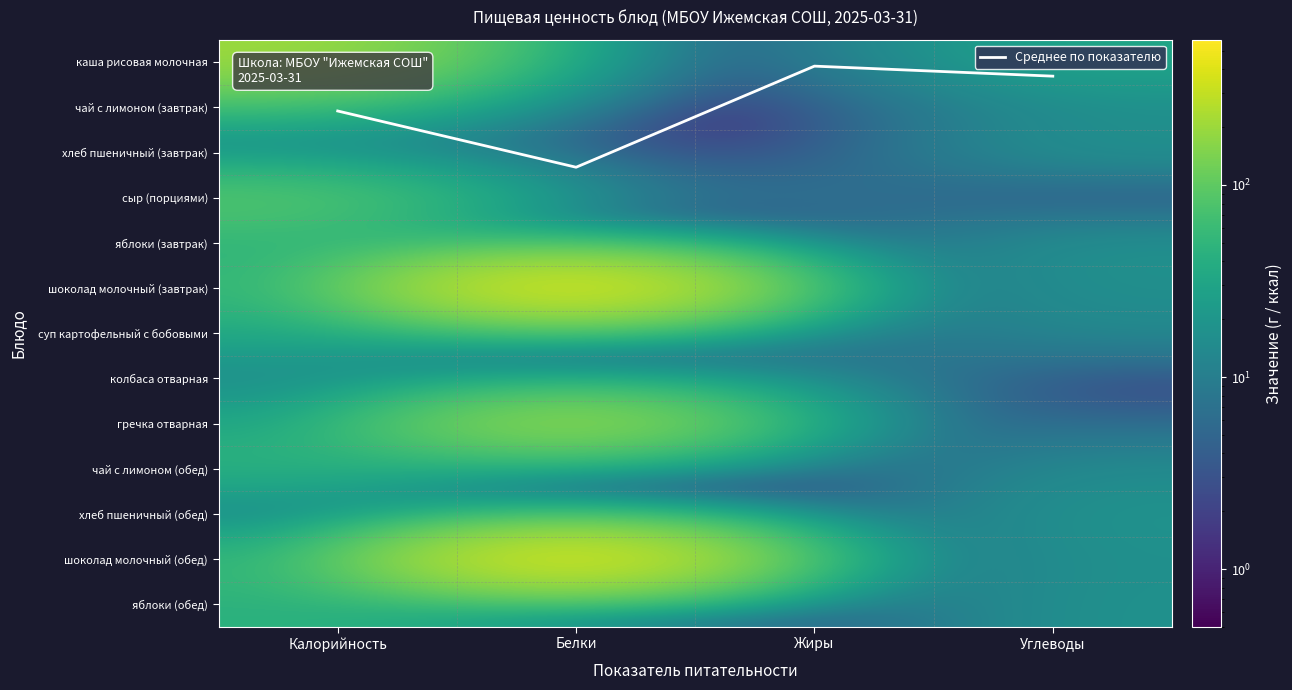

How many data points in шоколад молочный (завтрак) are above 41?

1